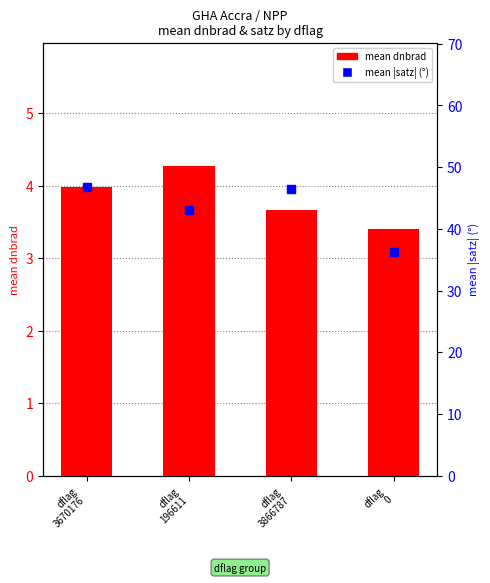

At how many categories does at least one series exceed 30?

4